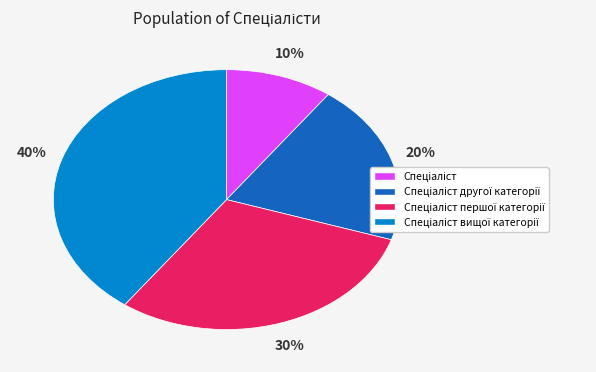

Is there any slice that represents more than half of the pie?

No